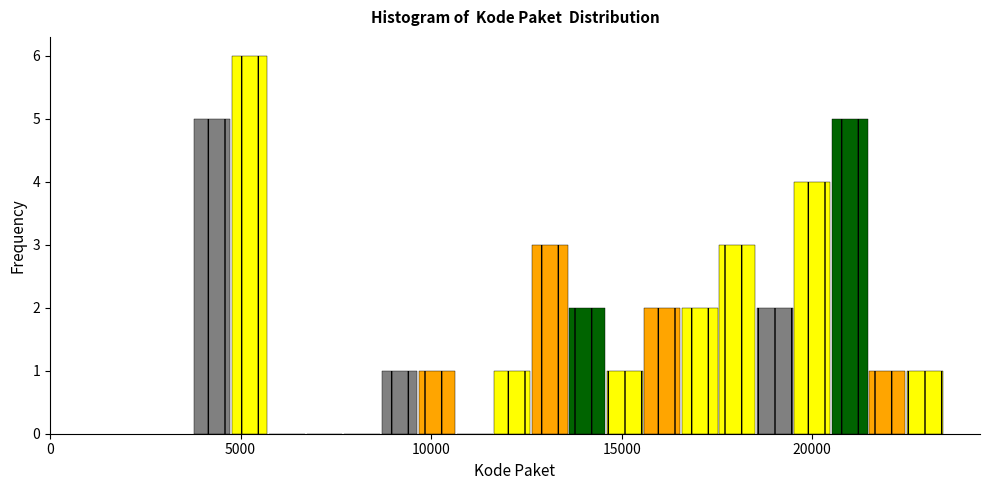

Around what value on the x-axis is the tallest bar? Give the approximate position of its centre, as read against the axis.

5000